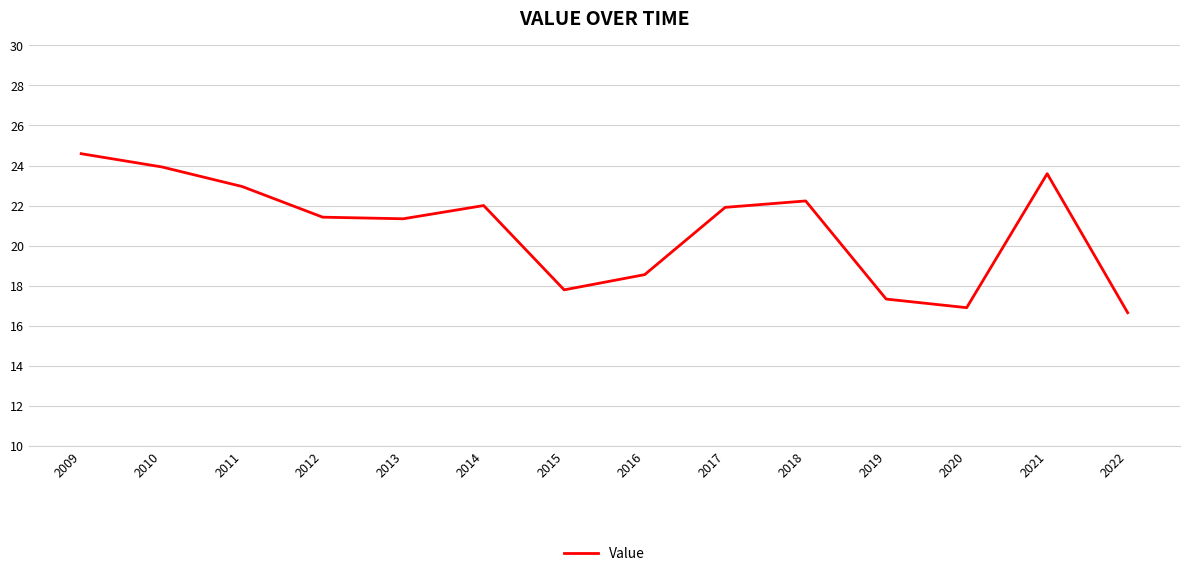

Between 2016 and 2010, which is larger?

2010